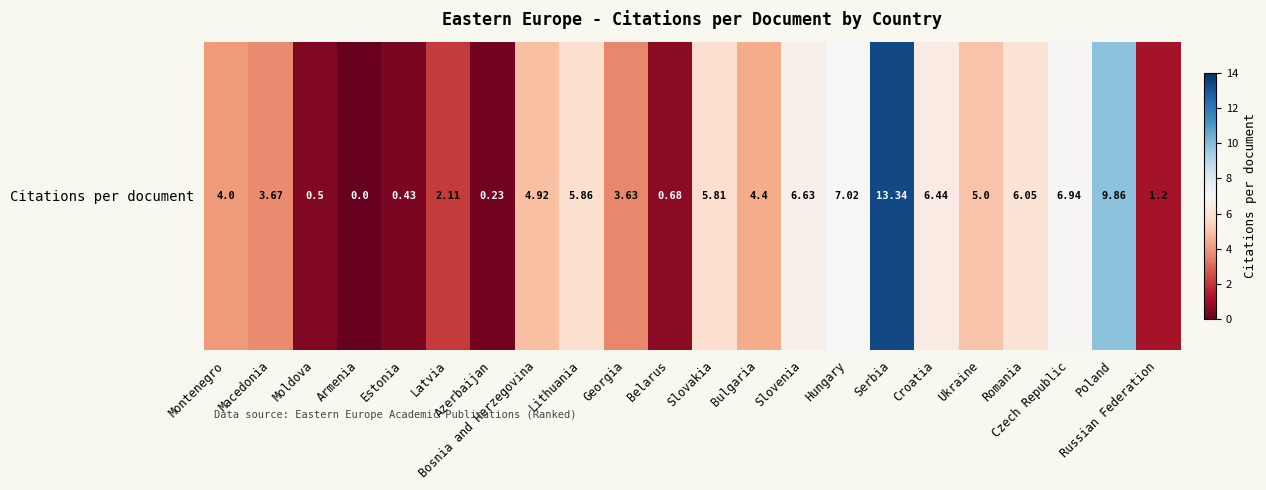

The chart shows a value of 2.7 at Croatia. True or false?

False